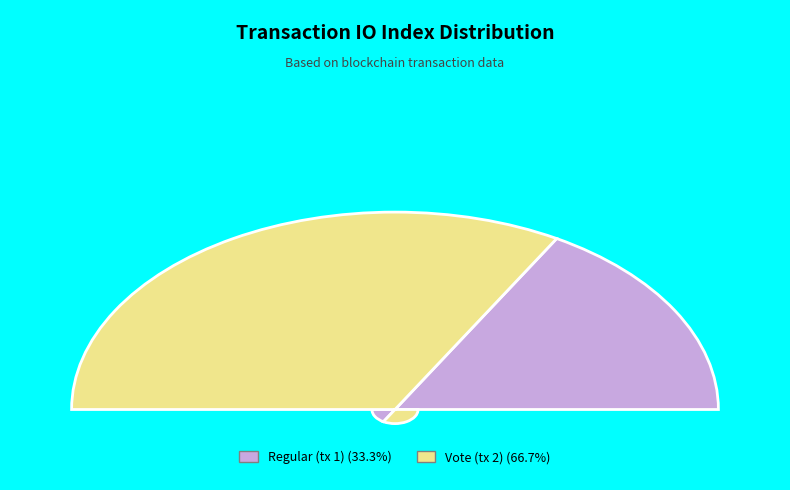

What is the largest slice in the pie chart?

Vote (tx 2)